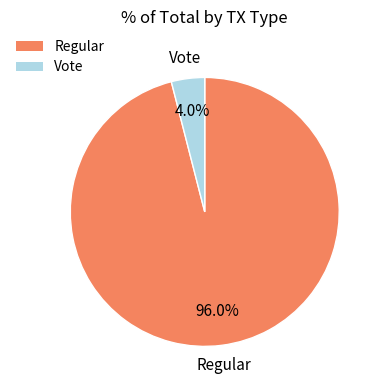

The Regular slice represents 96% of the pie. True or false?

True